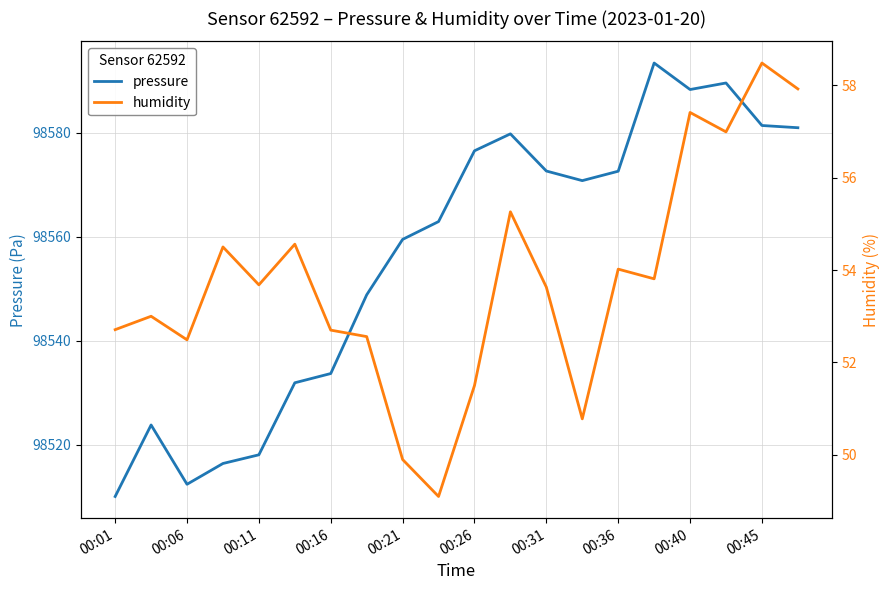

How many lines are shown in the chart?

2